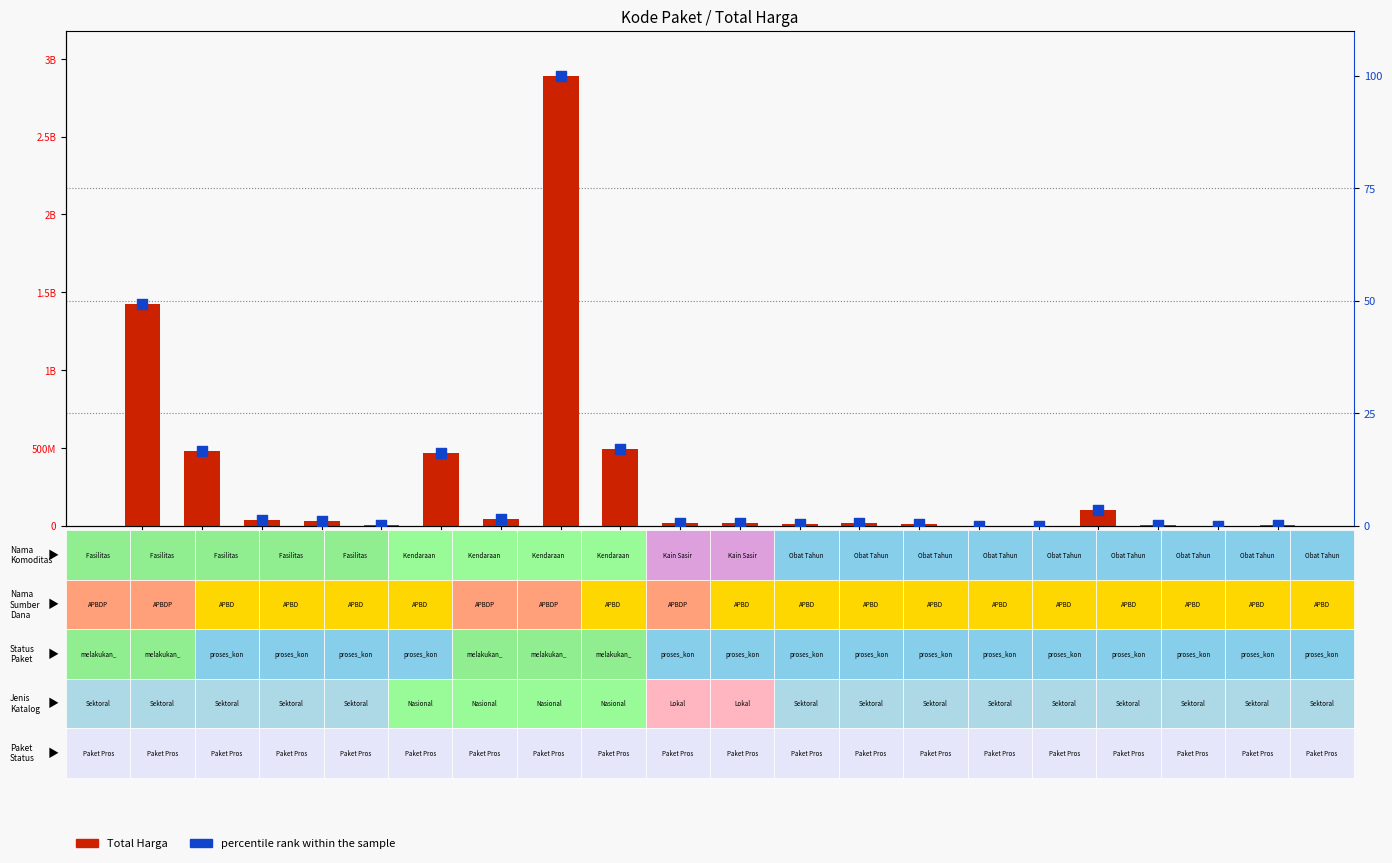

What are all the series names shown in the legend?

Total Harga, percentile rank within the sample